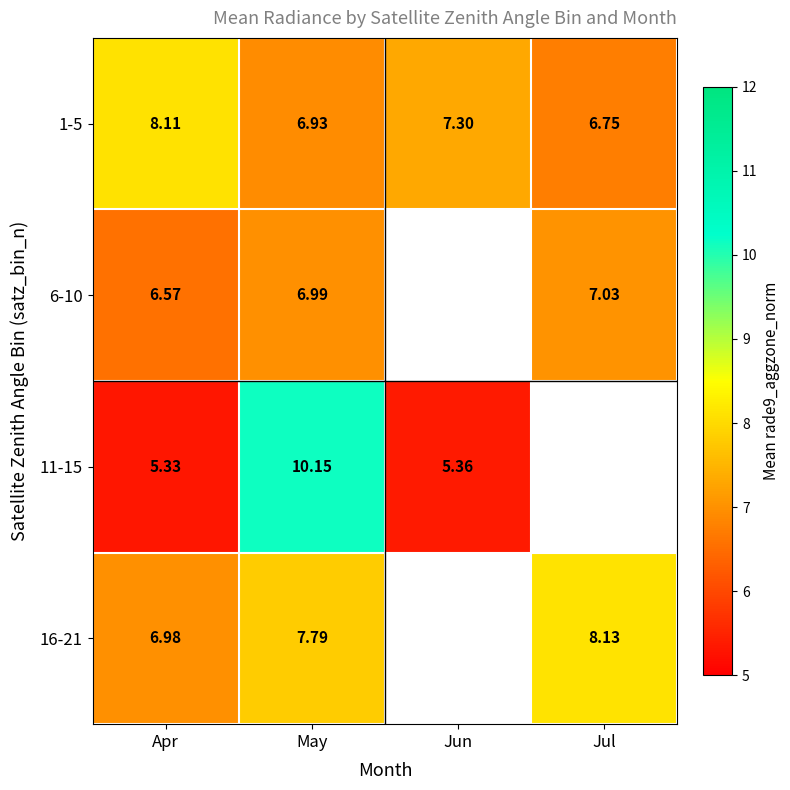

Where does the 1-5 series first go above 7?

Apr